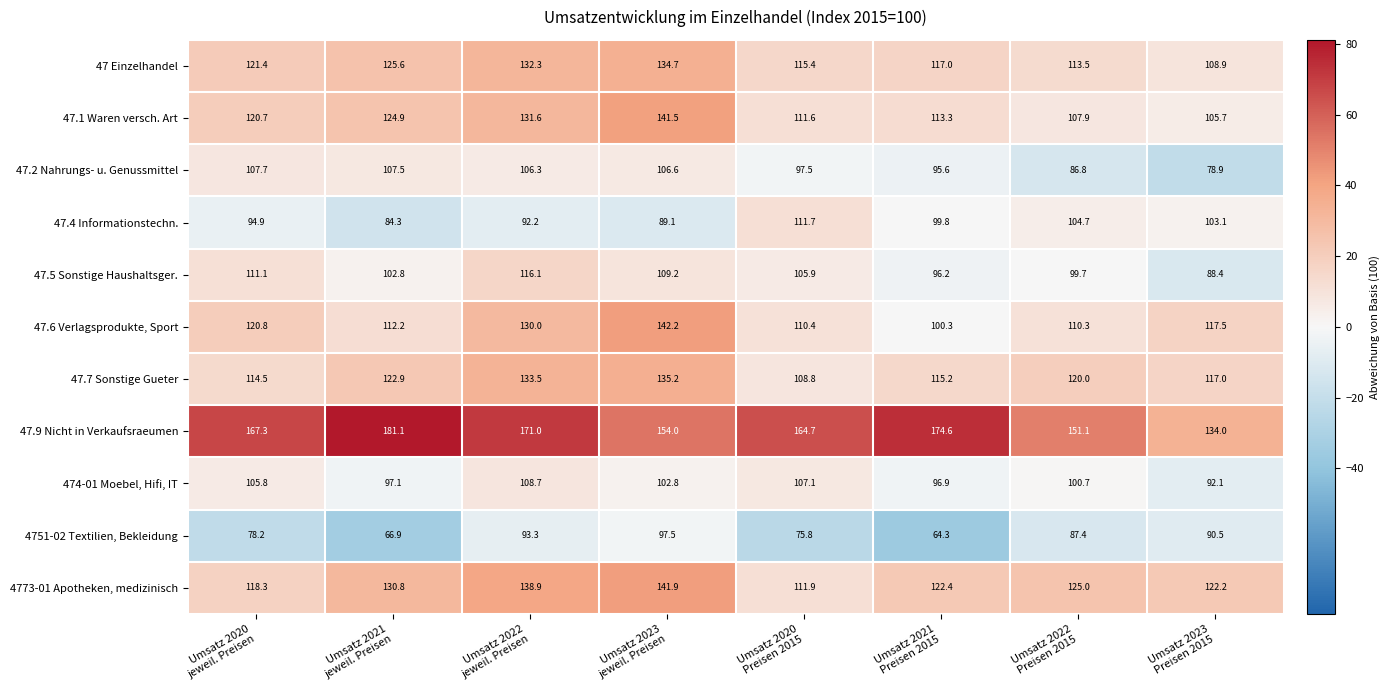

What is the highest value of the 474-01 Moebel, Hifi, IT series?

108.7